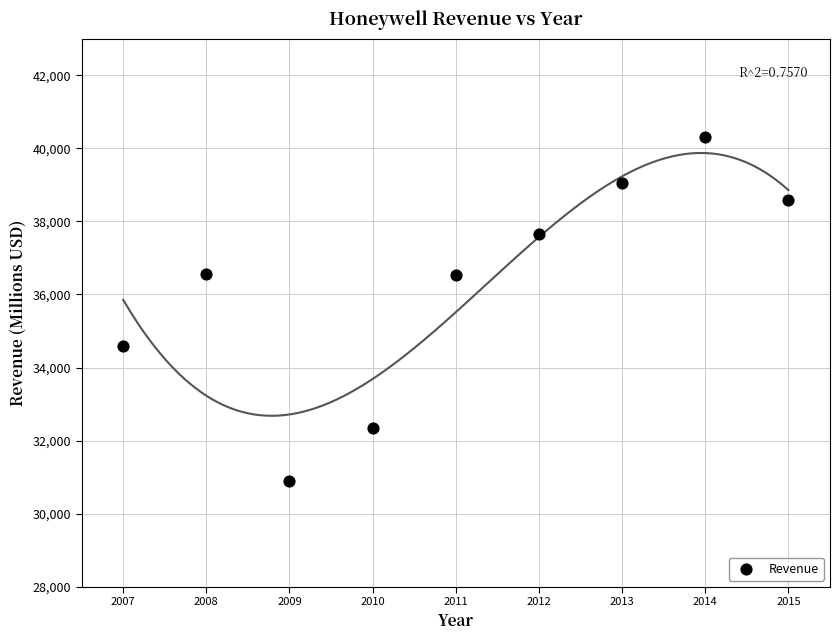

What is the average X value?

2011